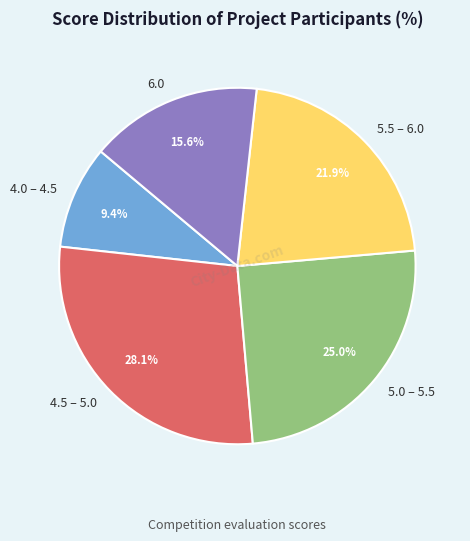

What is the ratio of the value at 4.5 – 5.0 to the value at 5.5 – 6.0?

1.3